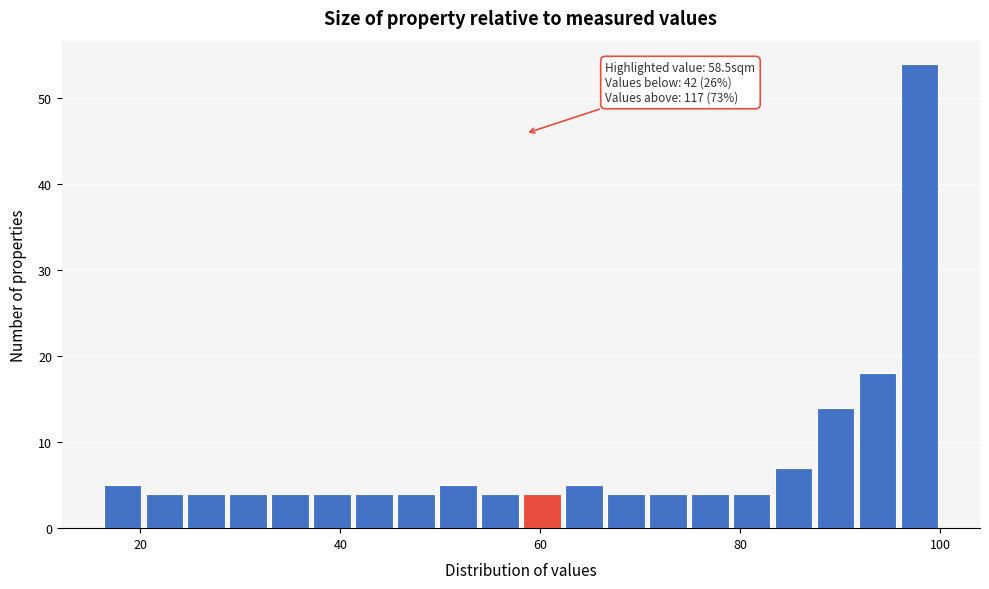

Around what value on the x-axis is the tallest bar? Give the approximate position of its centre, as read against the axis.

98